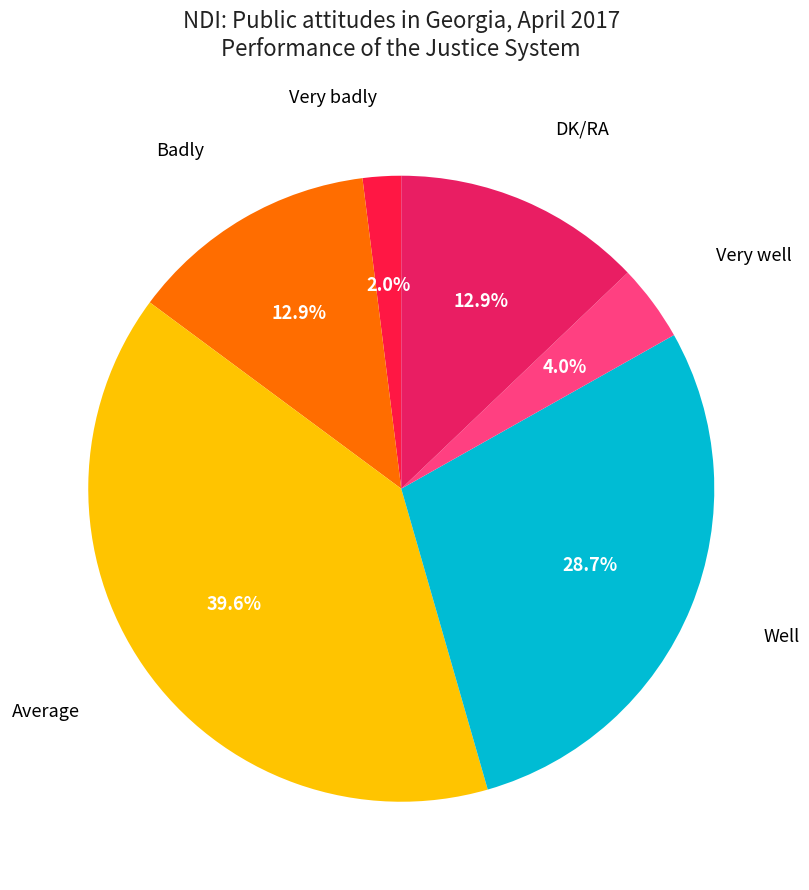

Count the number of slices in the pie.

6